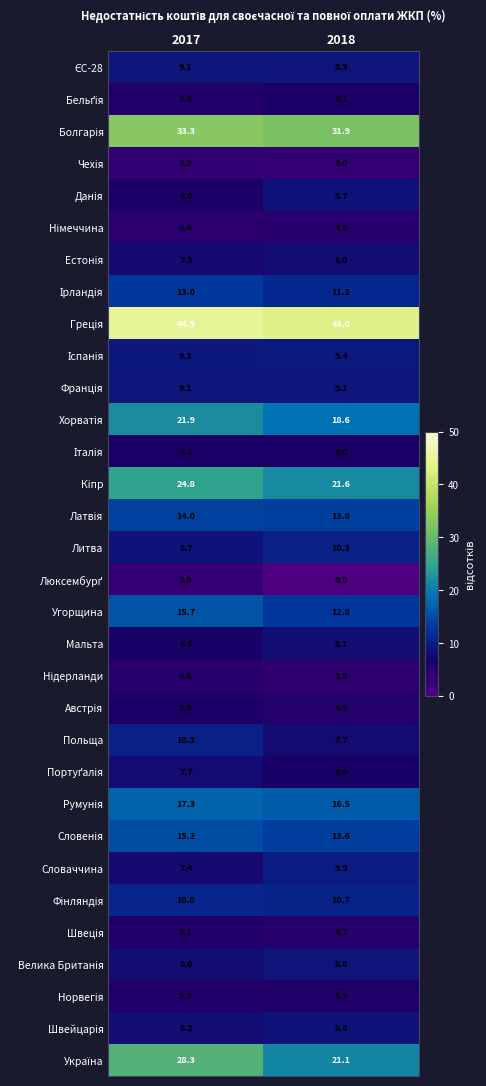

What is the average value of the Польща series?

9.0